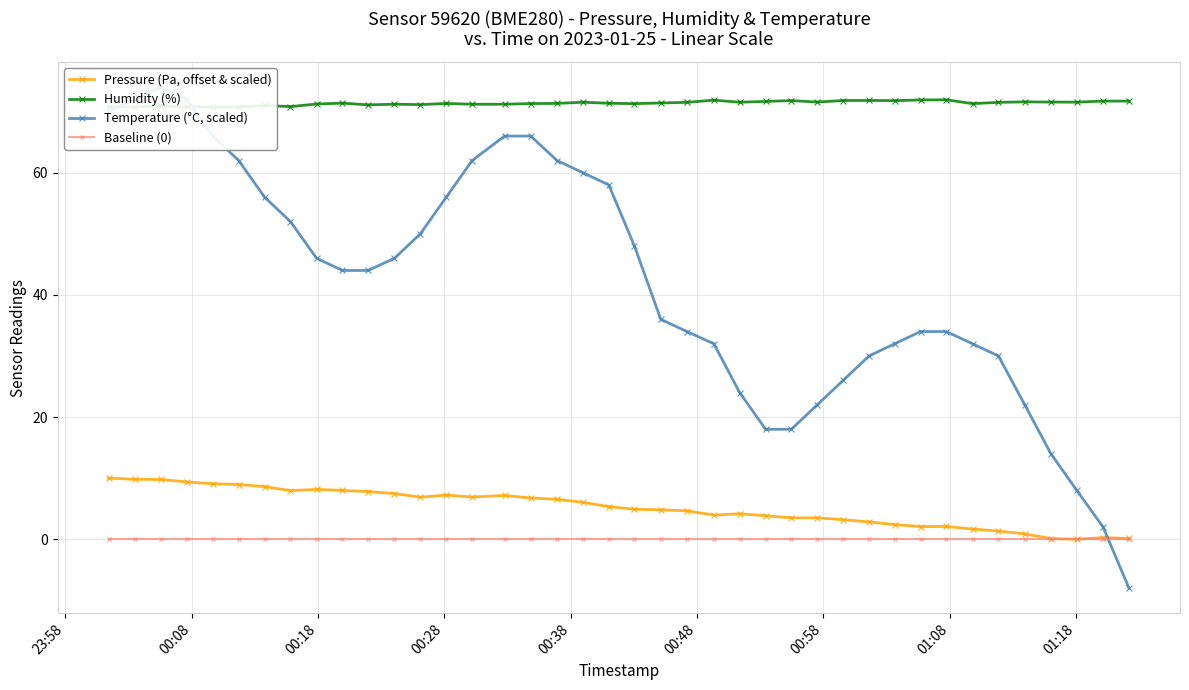

What is the value of the Pressure (Pa, offset & scaled) point at the 6th from the left?

9.0